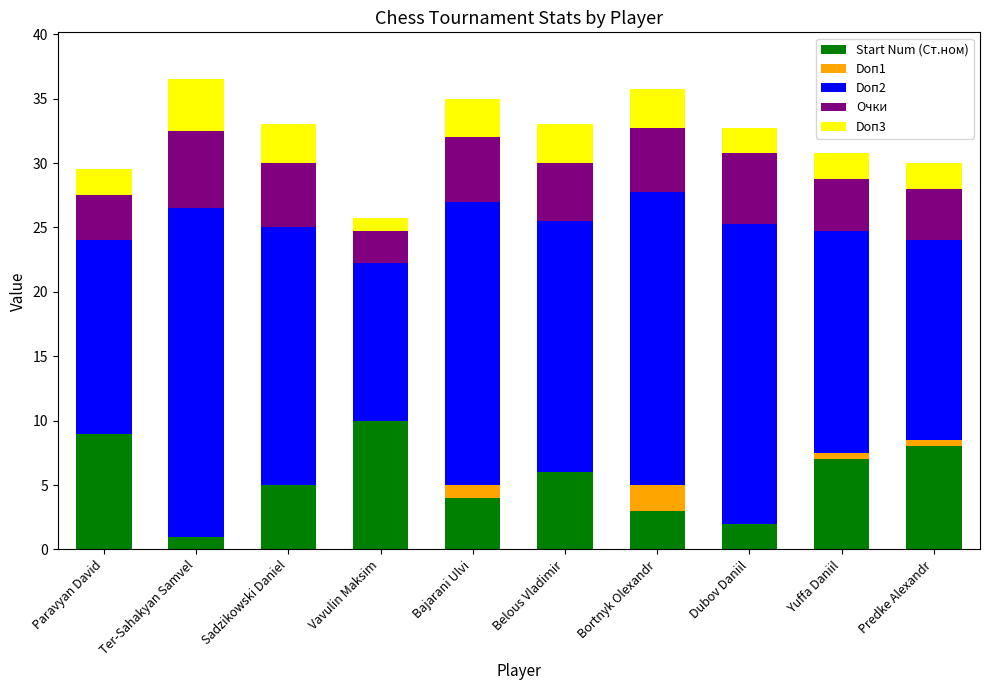

How many series are shown in this chart?

5